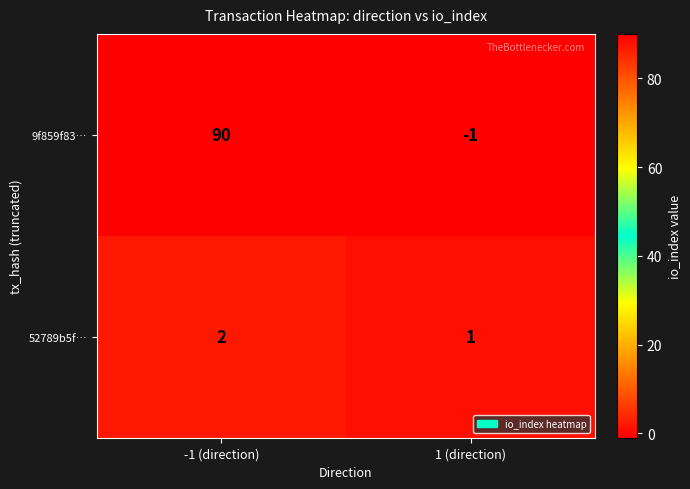

How many values in the 9f859f83… series are below 90?

1